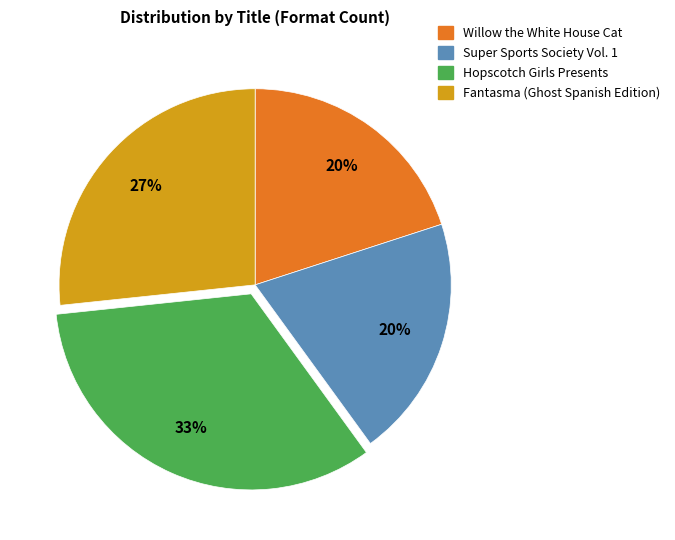

Combined, do Fantasma (Ghost Spanish Edition) and Hopscotch Girls Presents account for over 50%?

Yes